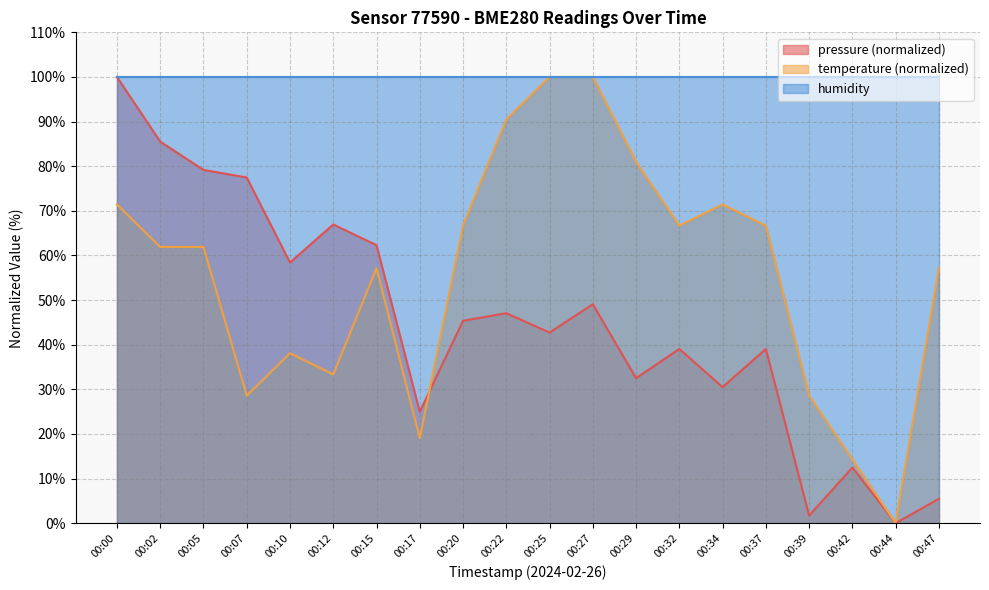

Which category has the highest value in the pressure series?

00:00